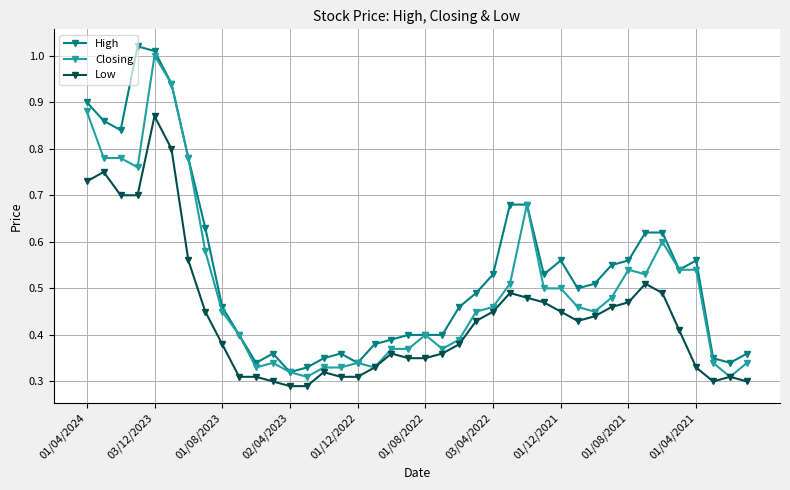

True or false: Low and High intersect in this chart.

False